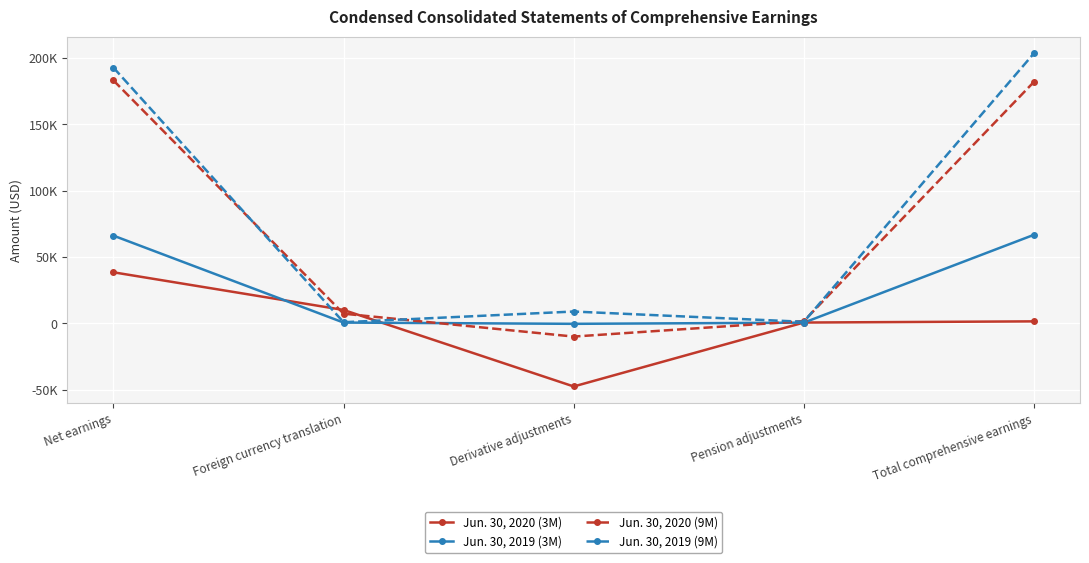

Is the value of Jun. 30, 2019 (9M) at Foreign currency translation greater than the value of Jun. 30, 2020 (9M) at Derivative adjustments?

Yes